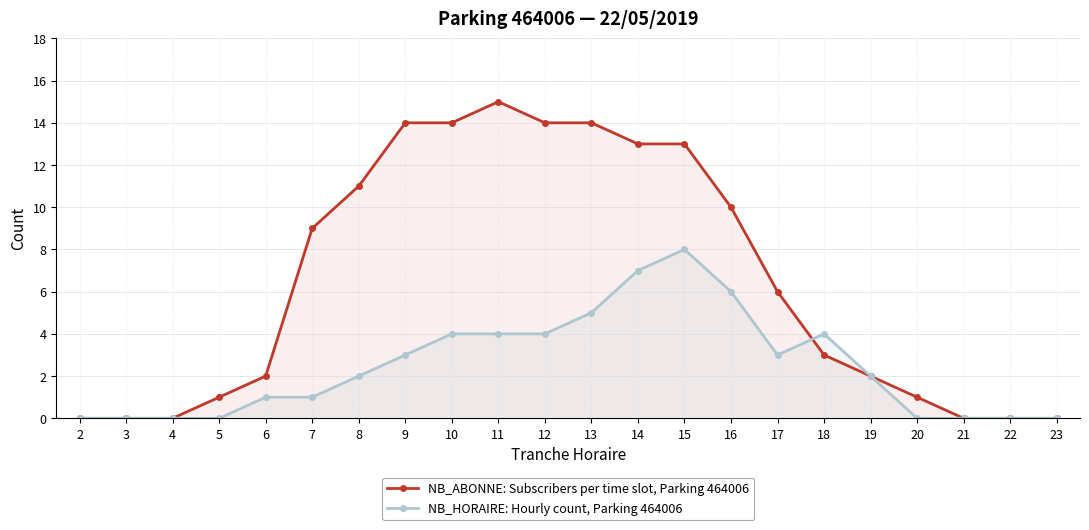

At how many categories does at least one series exceed 2?

12